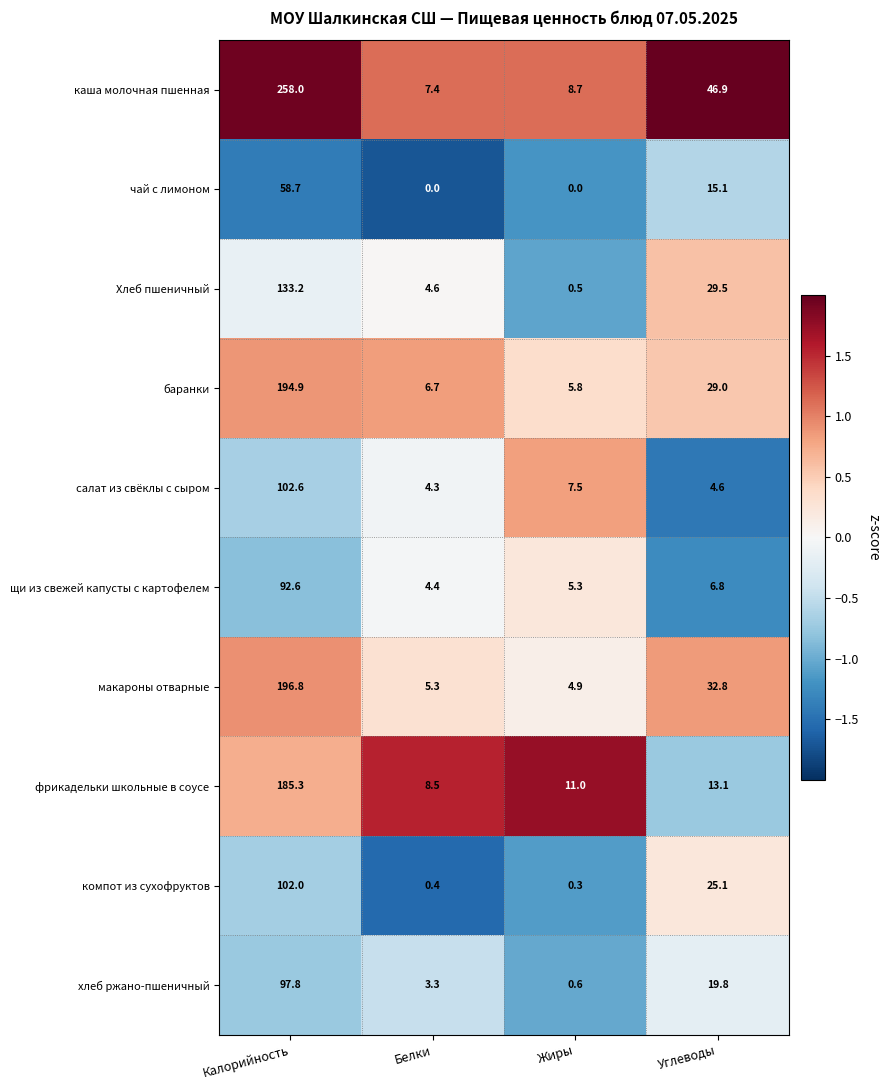

What value does the салат из свёклы с сыром series have at Калорийность?

102.6